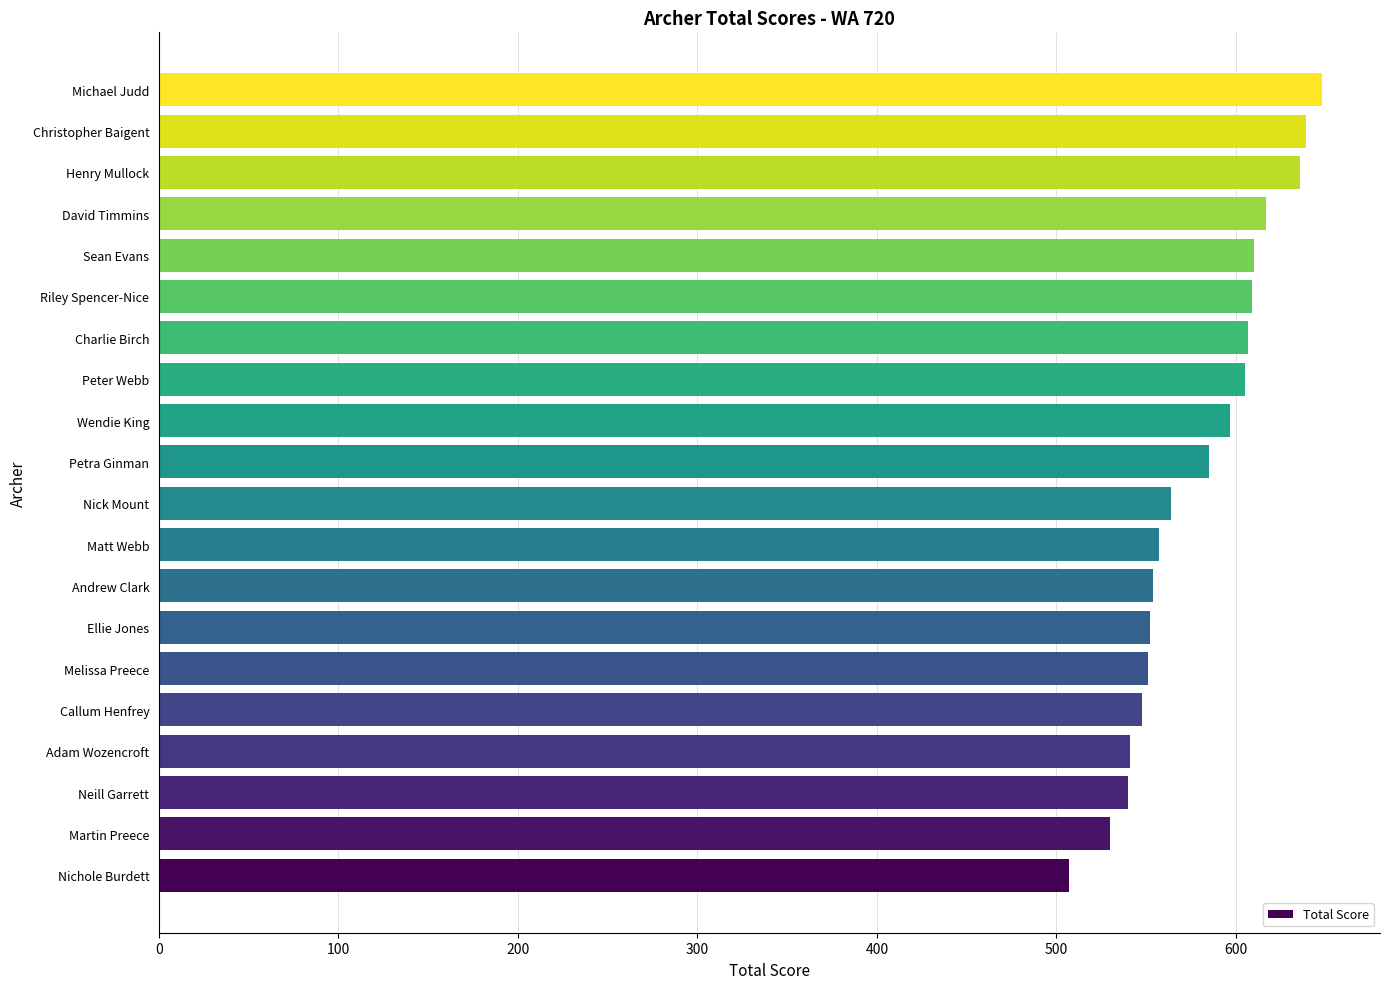

What value does the data have at Nichole Burdett?

507